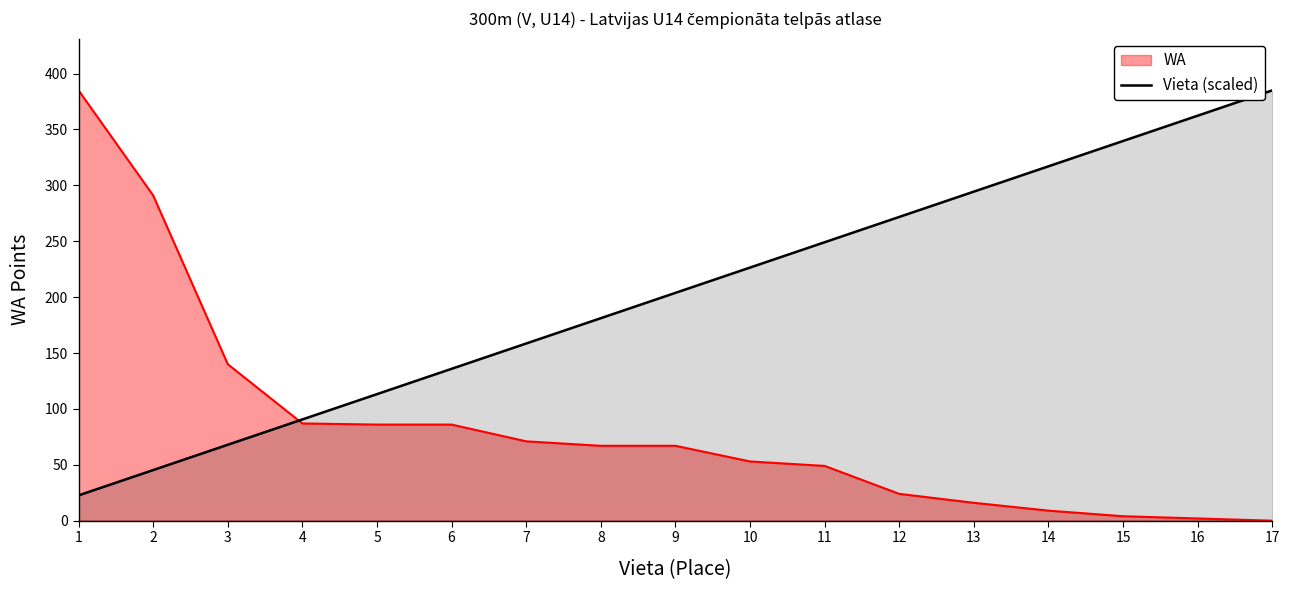

What is the maximum value shown in the chart?

385.0